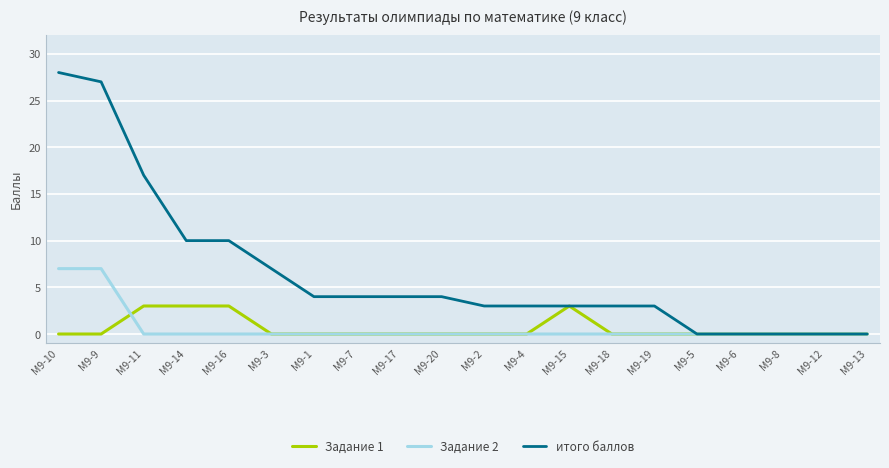

Is it true that Задание 1 equals 1 at М9-13?

False